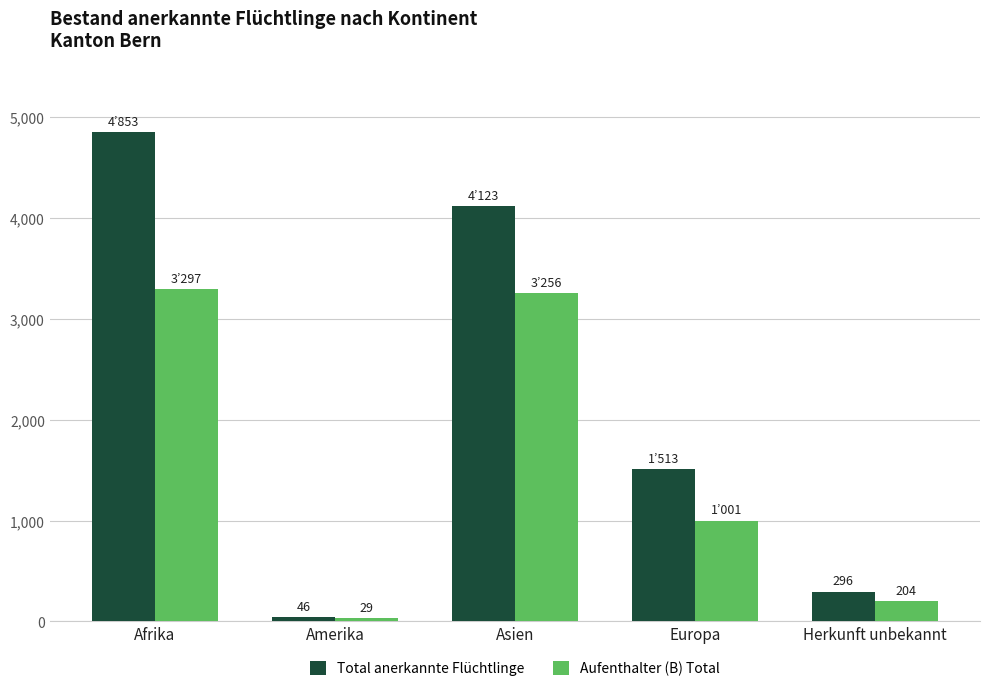

What position from the left is Europa?

4